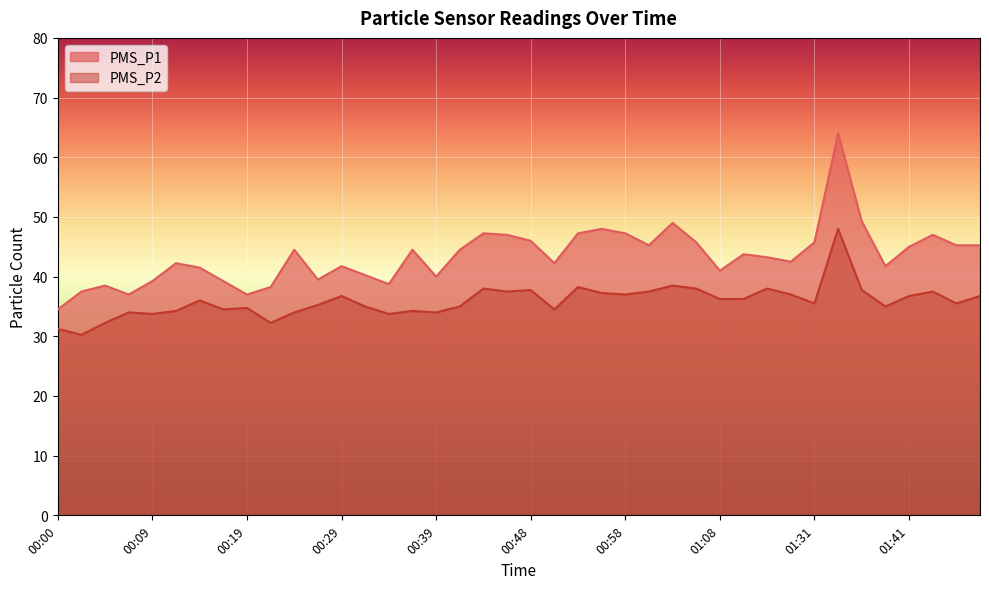

Is the value of PMS_P2 at 00:19 greater than the value of PMS_P1 at 00:46?

No